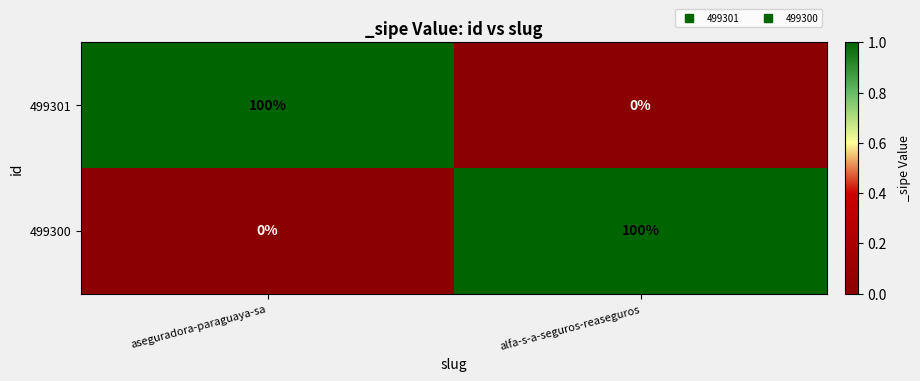

Rank the series at aseguradora-paraguaya-sa from highest to lowest value.

499301, 499300